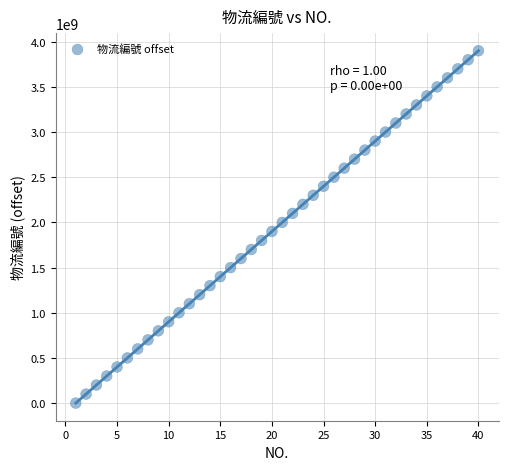

What is the range of X values (max minus min)?

39